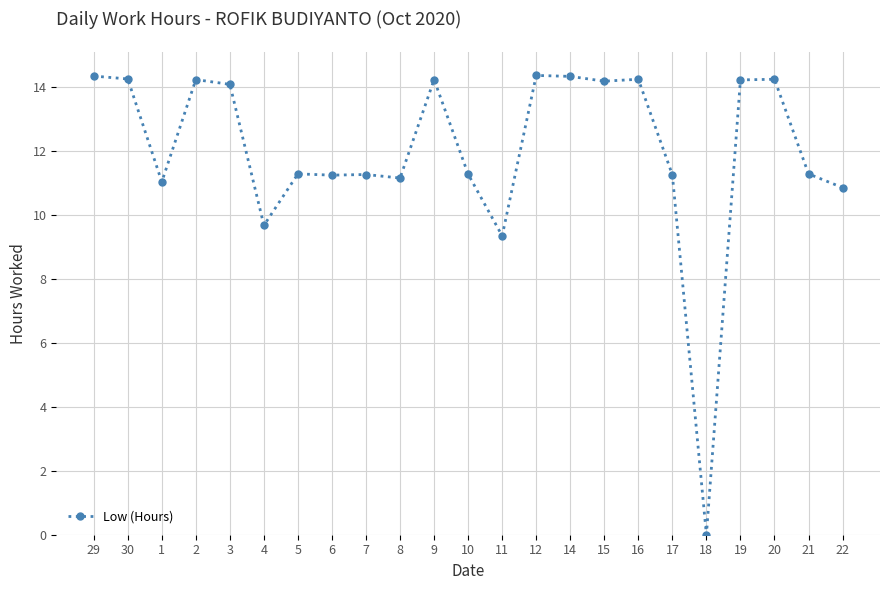

What is the label of the 6th point from the left?

4